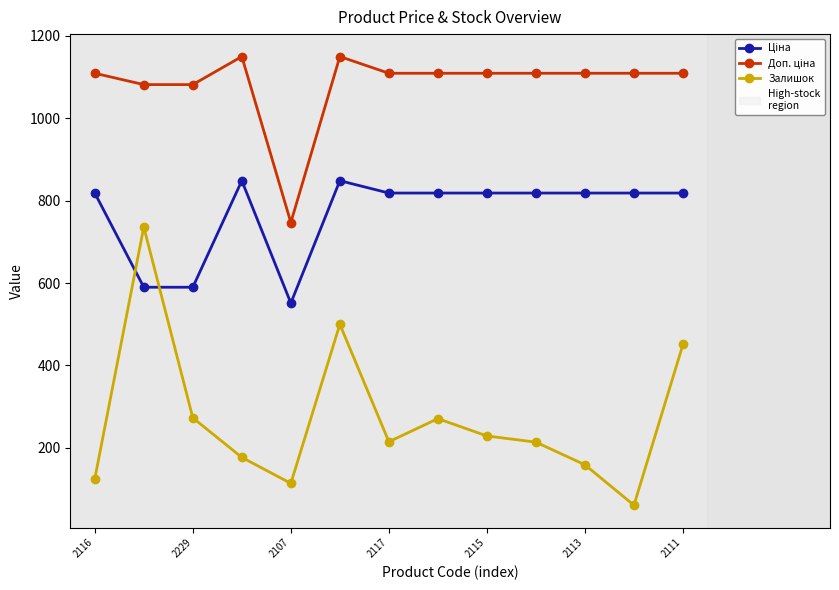

Which series has the largest range (max minus min)?

Залишок